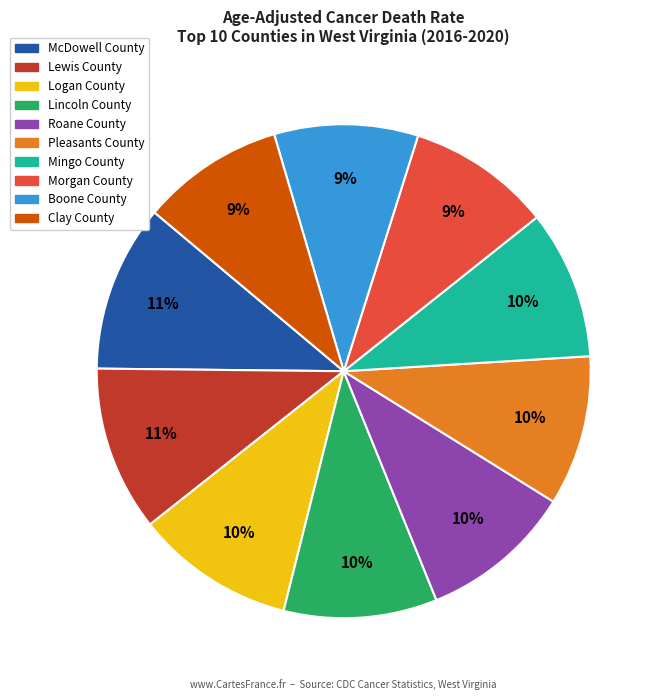

How many slices are in this pie chart?

10